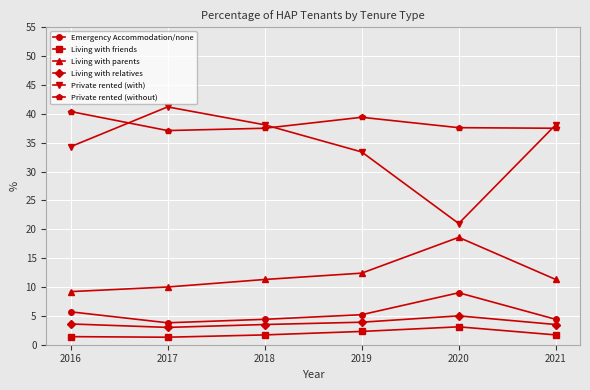

True or false: Private rented (with) and Living with relatives cross at least once.

False